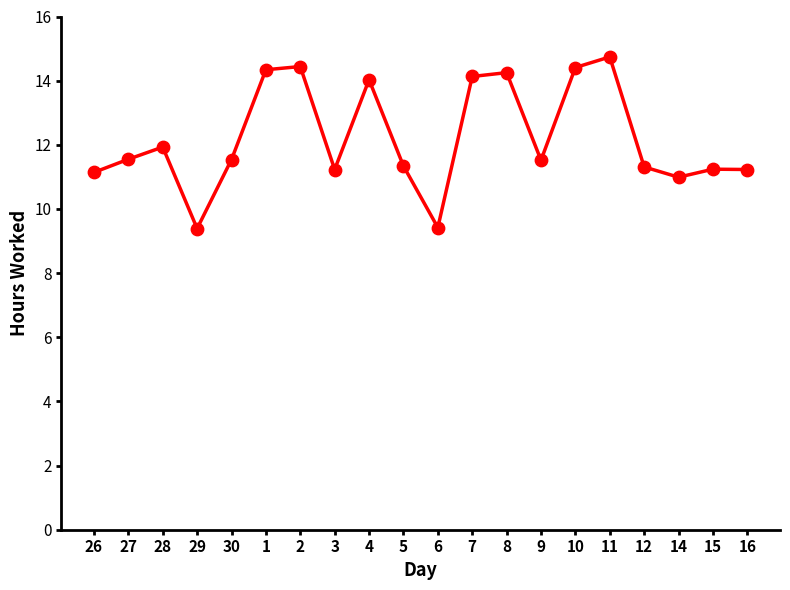

What is the change in value from 6 to 10?

+5.0